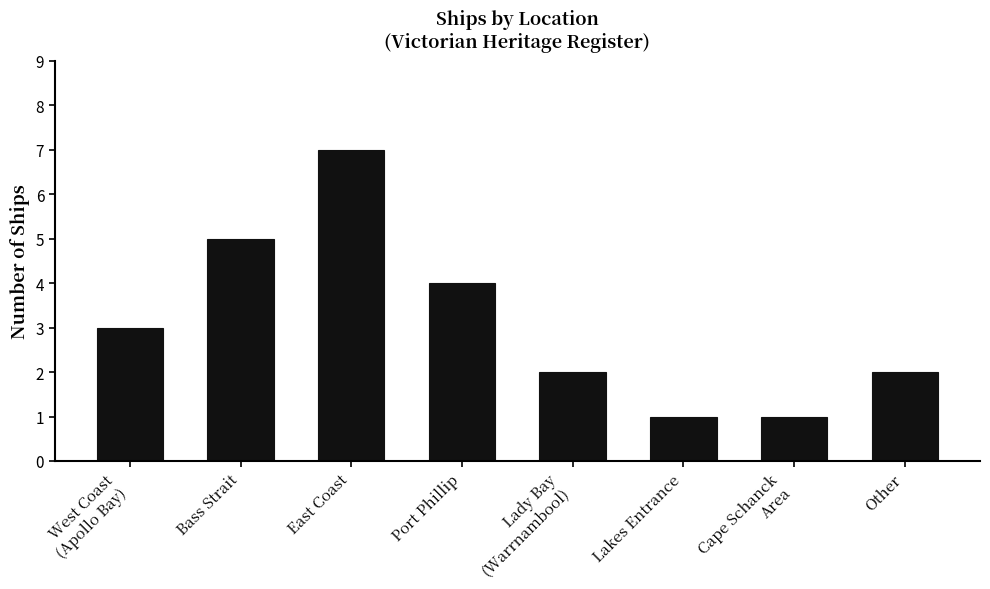

What is the value of the 5th bar from the left?

2